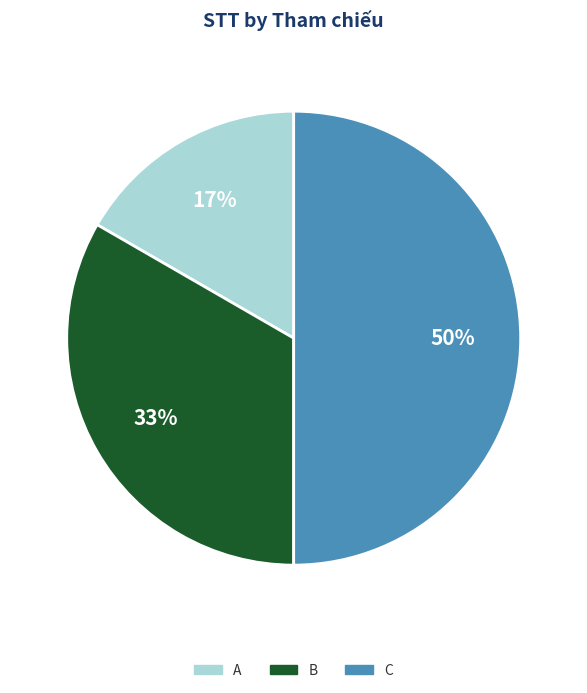

Rank the categories by value from lowest to highest.

A, B, C